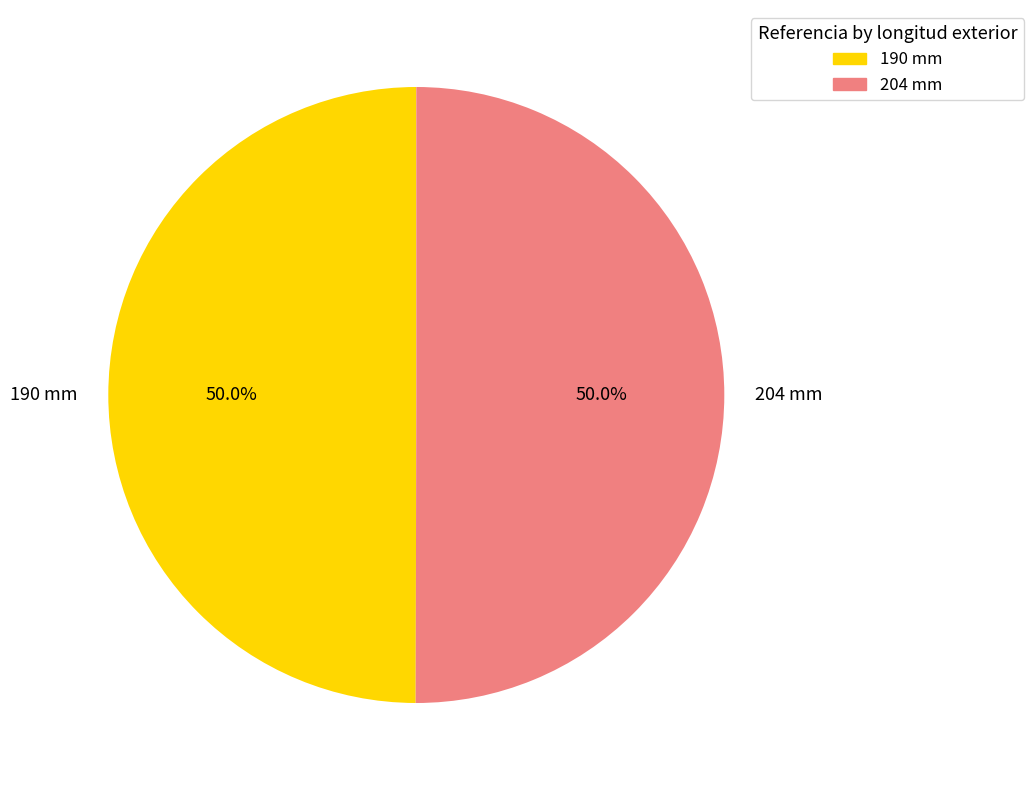

What is the ratio of the value at 204 mm to the value at 190 mm?

1.0